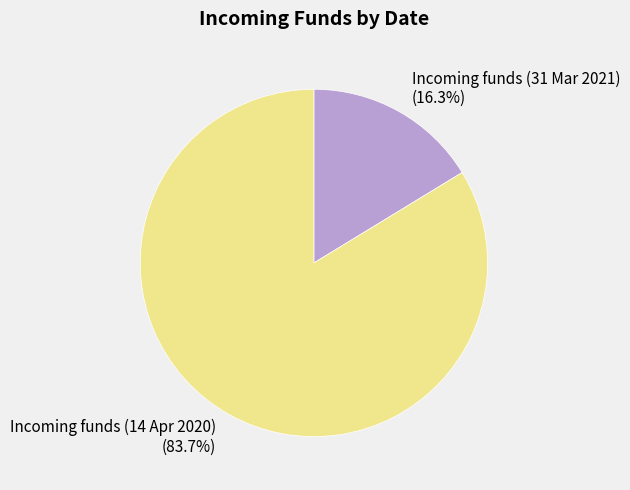

Rank the categories by value from lowest to highest.

Incoming funds (31 Mar 2021), Incoming funds (14 Apr 2020)